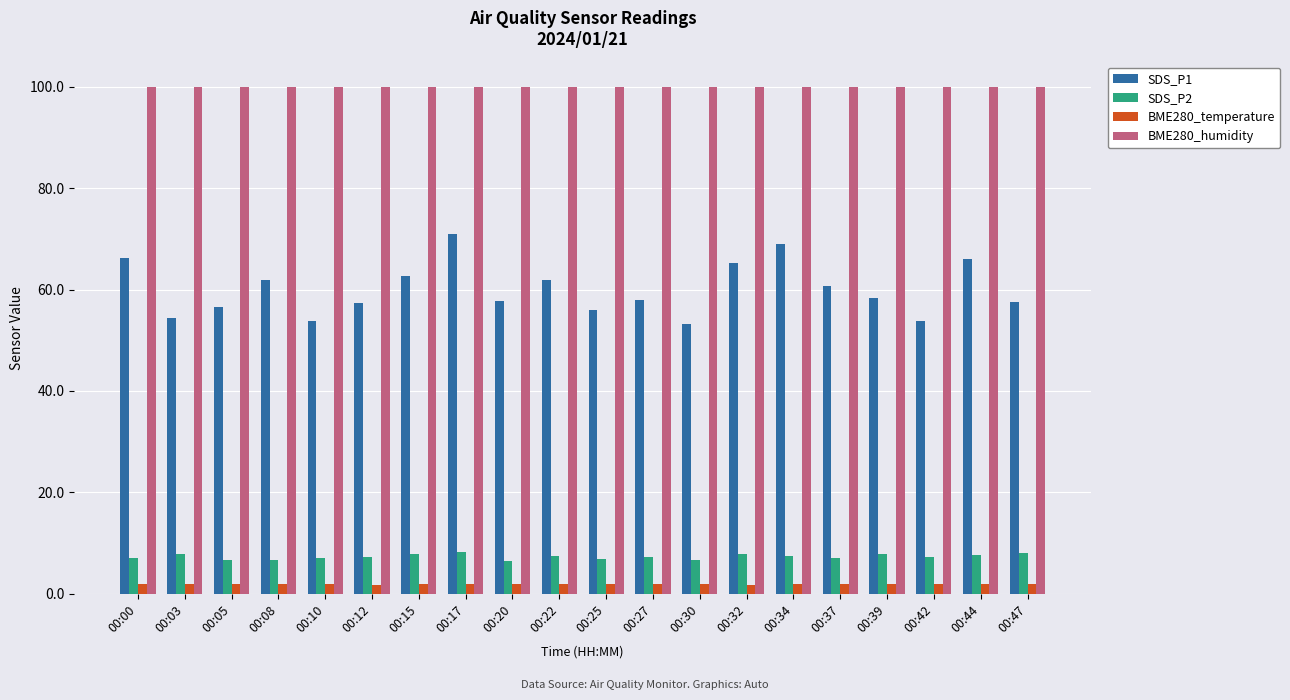

What is the difference between the maximum and minimum values in the SDS_P1 series?

17.7